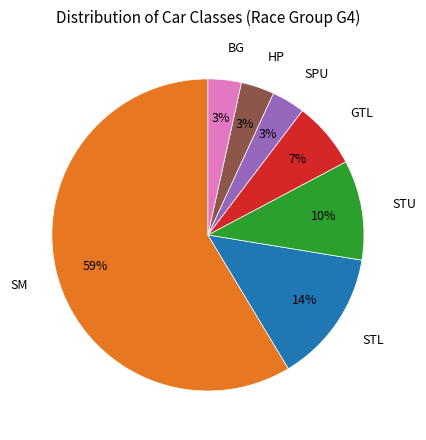

Is there a majority slice in this chart?

Yes